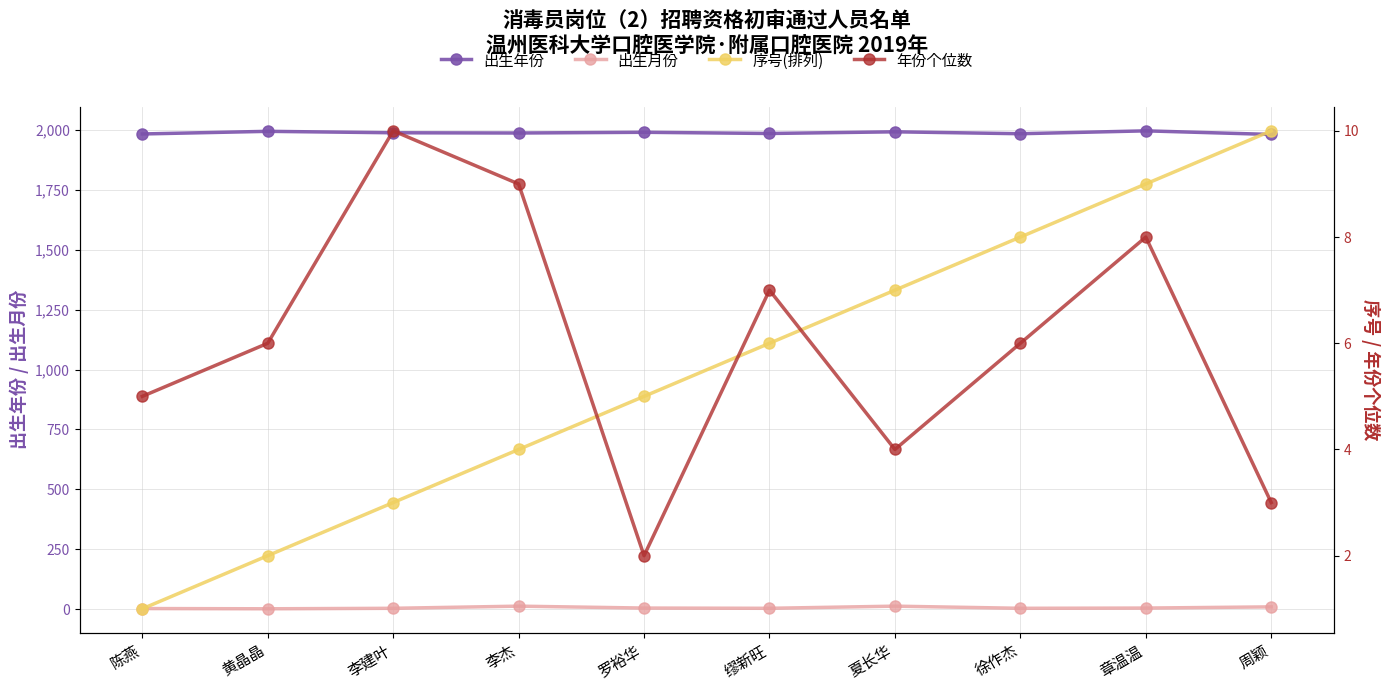

Is the value of 年份个位数 at 黄晶晶 greater than the value of 出生月份 at 李杰?

No